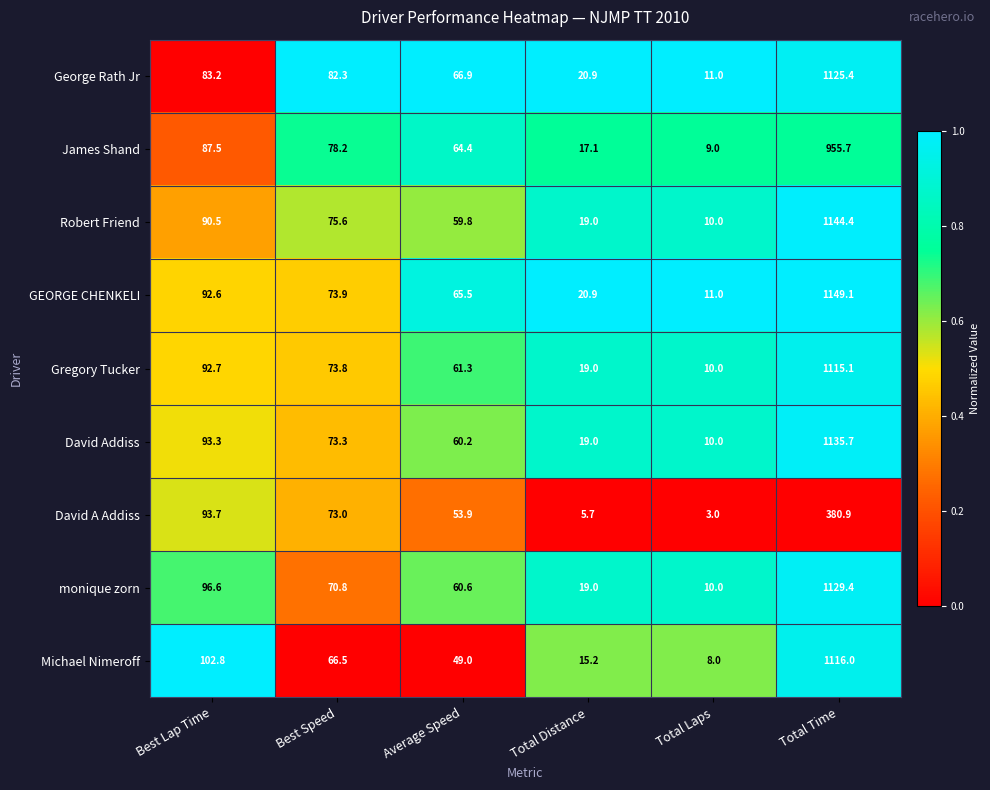

What is the greatest value displayed?

1149.1